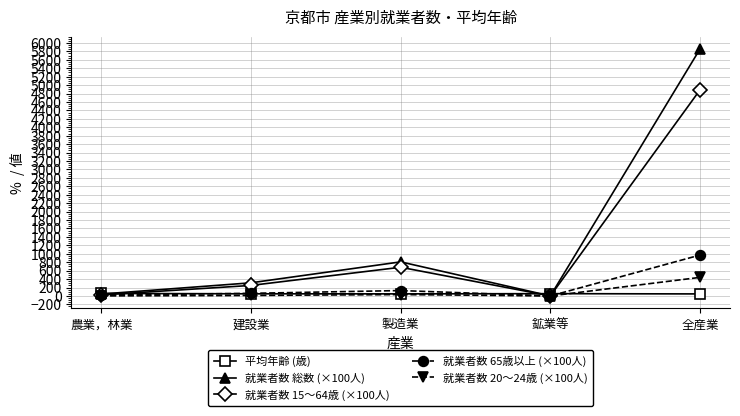

Is it true that 就業者数 総数 (×100人) equals 311.5 at 建設業?

True